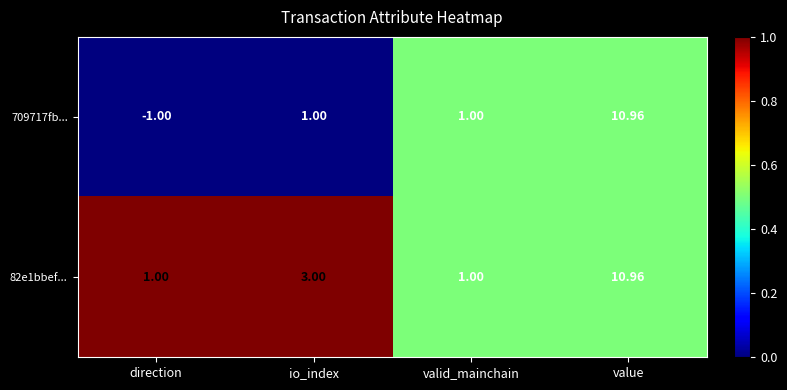

What is the spread (max minus min) of values at direction?

2.0